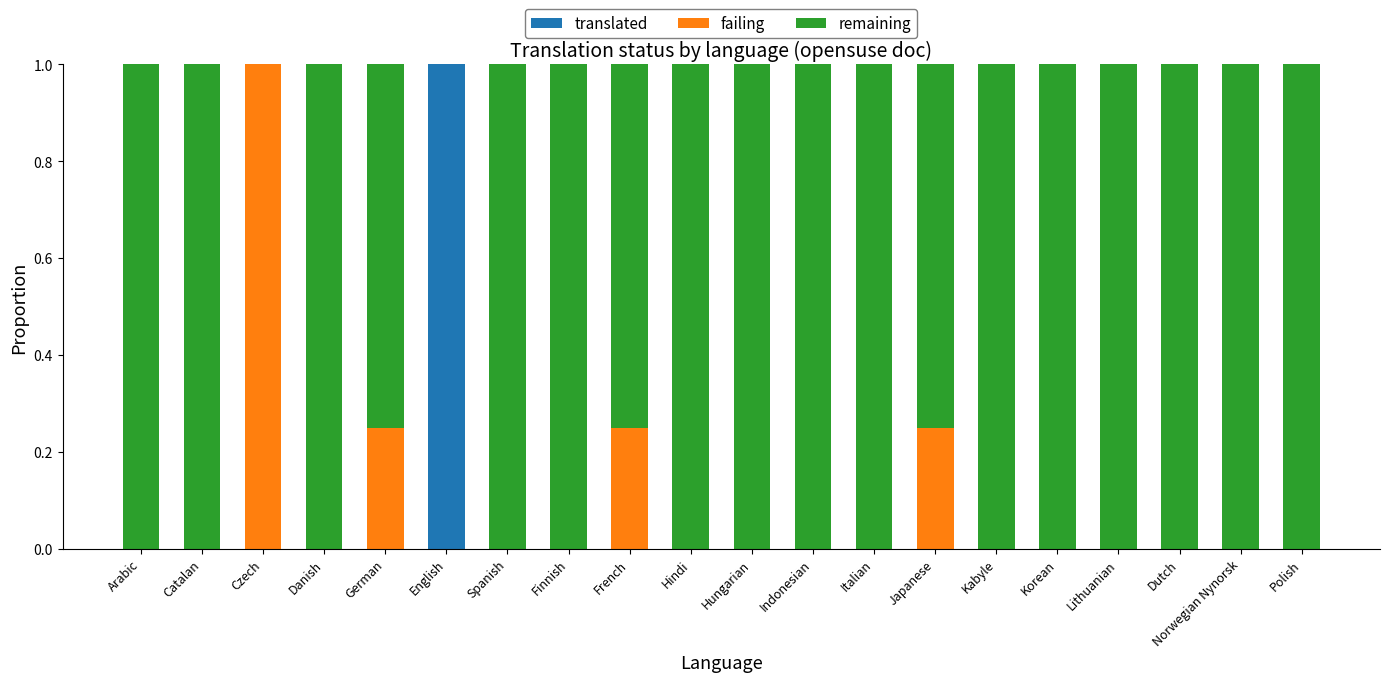

Rank the categories by translated value from lowest to highest.

Arabic, Catalan, Czech, Danish, German, Spanish, Finnish, French, Hindi, Hungarian, Indonesian, Italian, Japanese, Kabyle, Korean, Lithuanian, Dutch, Norwegian Nynorsk, Polish, English